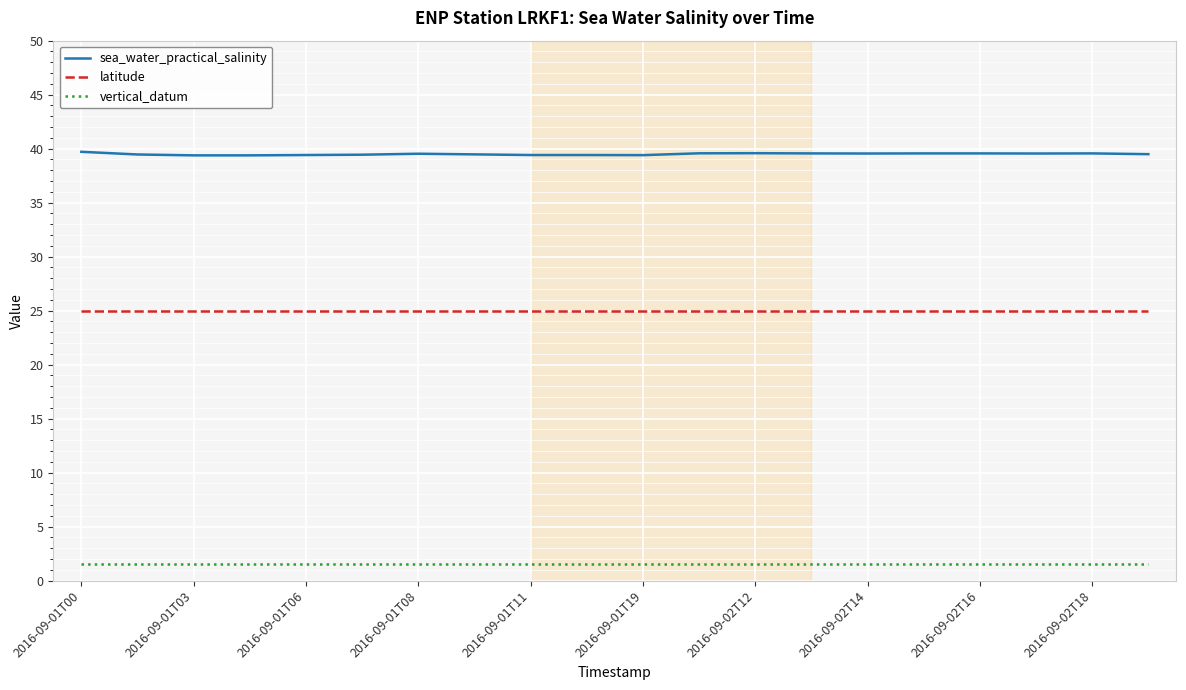

What is the sum of all sea_water_practical_salinity values?

790.0